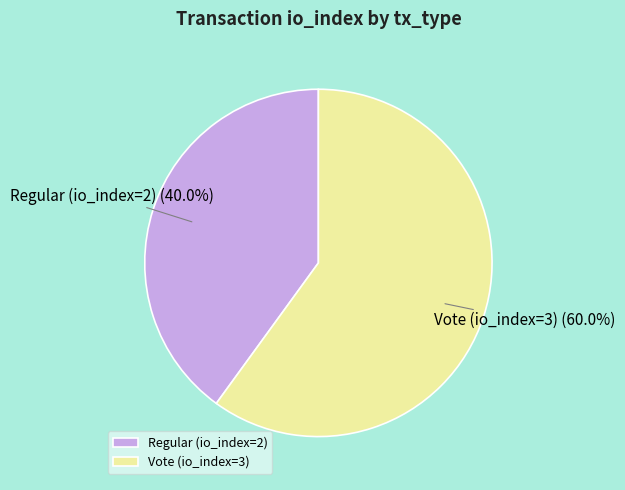

What percentage is the Regular (io_index=2) slice, to the nearest percent?

40%